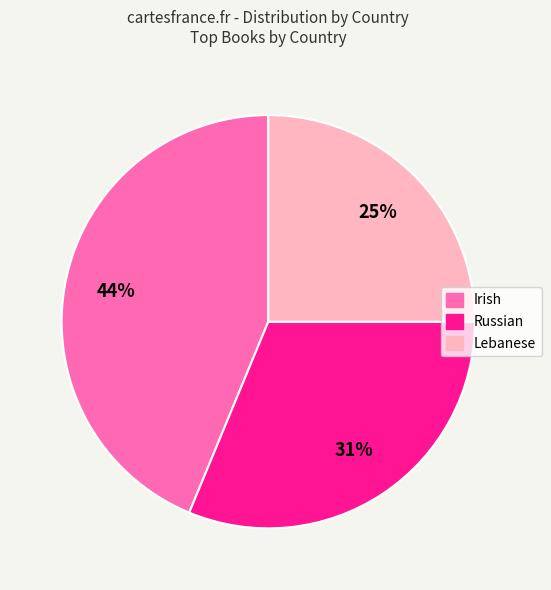

Approximately how many times larger is the value at Russian compared to Irish?

0.7